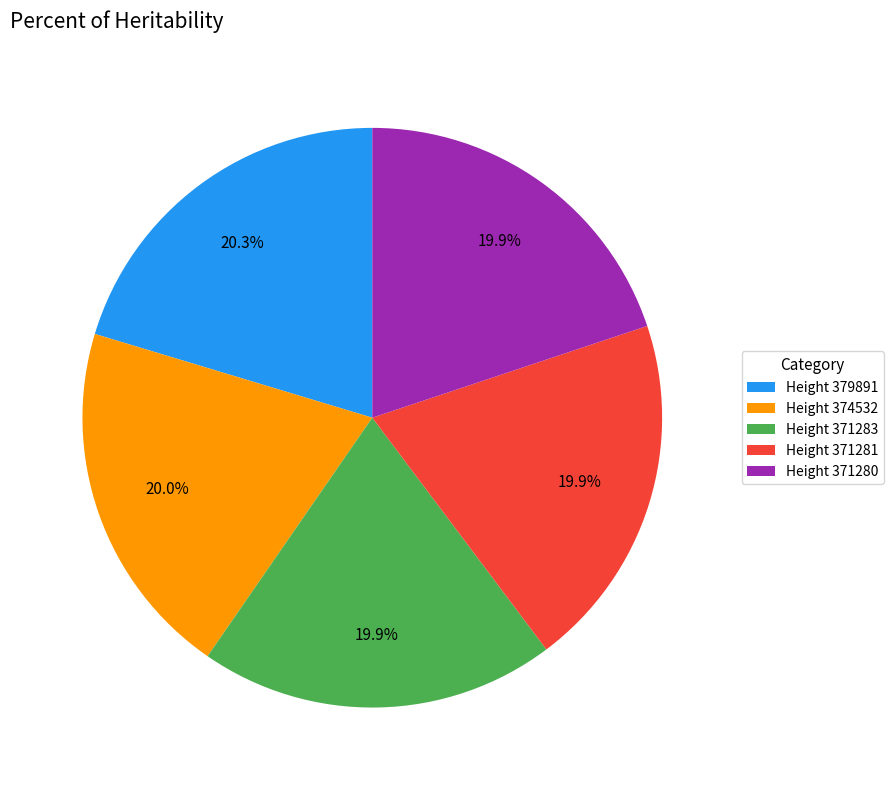

How much of the chart is everything except Height 371283?

80.1%